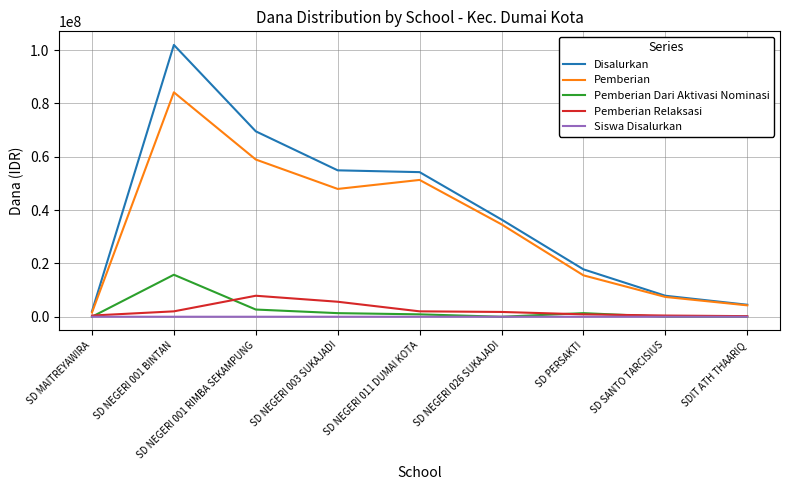

What are all the series names shown in the legend?

Disalurkan, Pemberian, Pemberian Dari Aktivasi Nominasi, Pemberian Relaksasi, Siswa Disalurkan